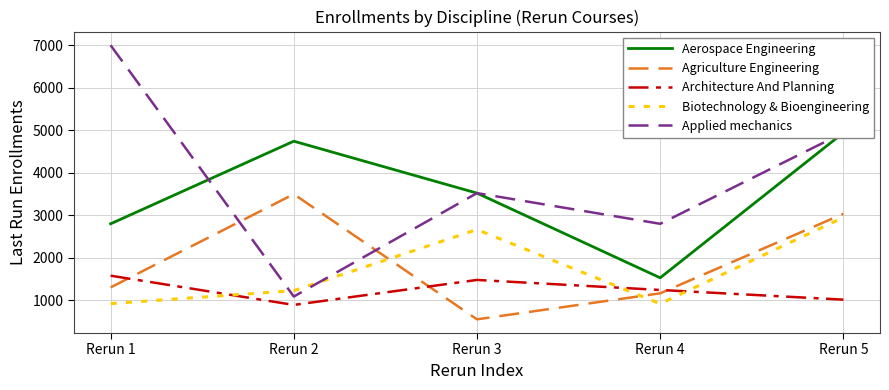

Is this an area chart (filled region under the line)?

No